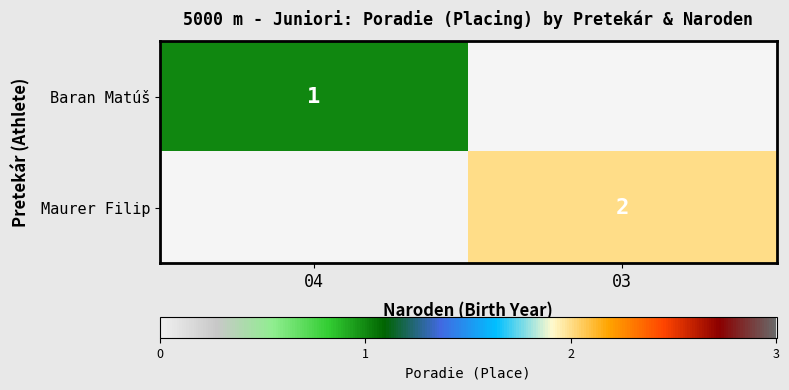

Is the value of Baran Matúš at 04 greater than the value of Maurer Filip at 03?

No